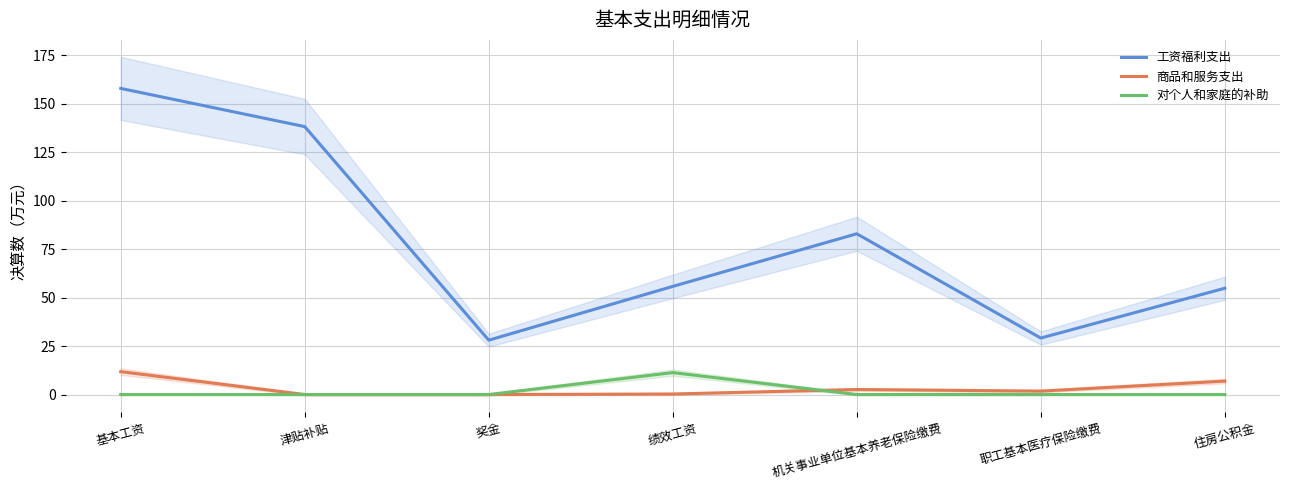

Rank the series by their maximum value, from lowest to highest.

对个人和家庭的补助, 商品和服务支出, 工资福利支出